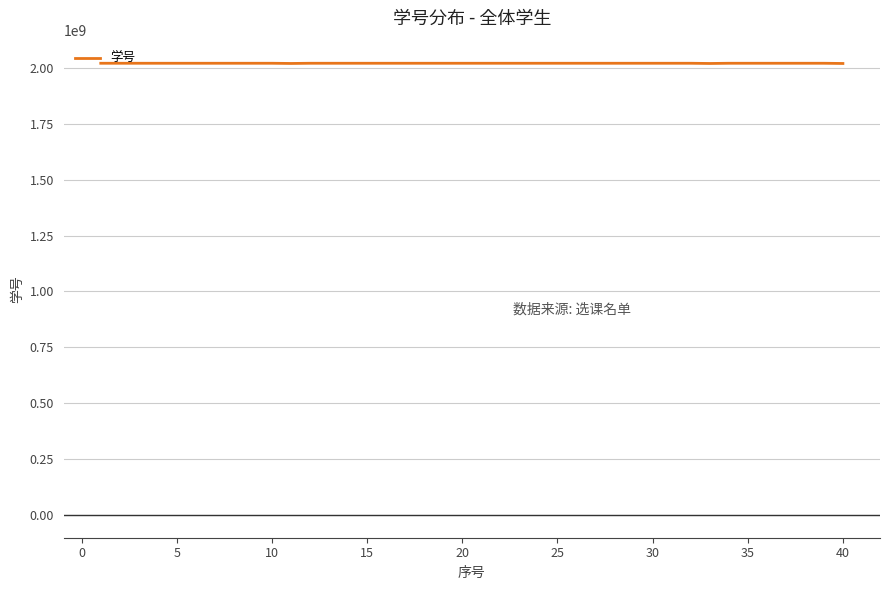

What is the greatest value displayed?

2020221174